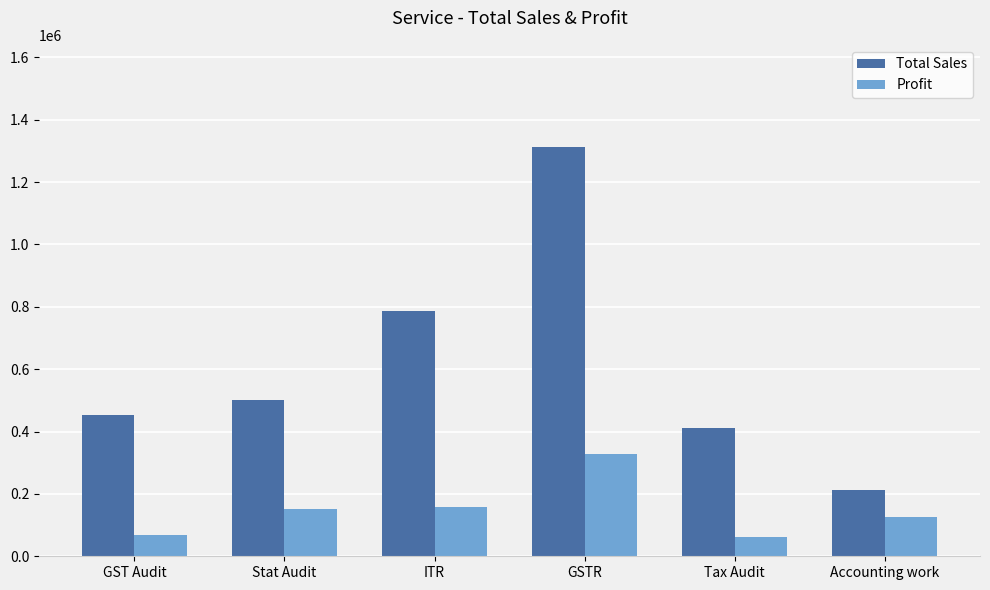

Count the number of categories in the chart.

6